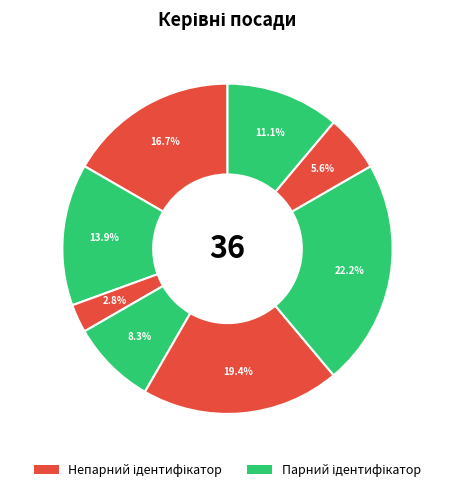

How many slices are in this pie chart?

8